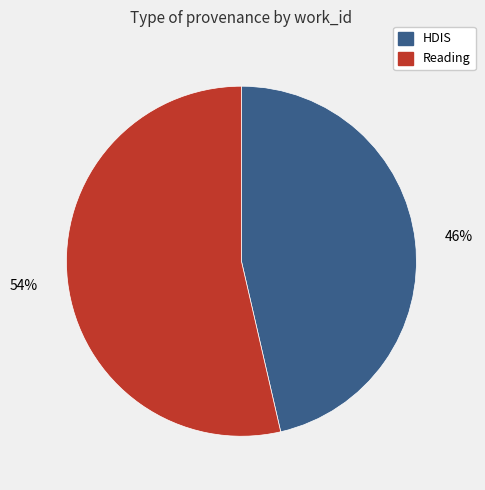

What percentage is the HDIS slice, to the nearest percent?

46%